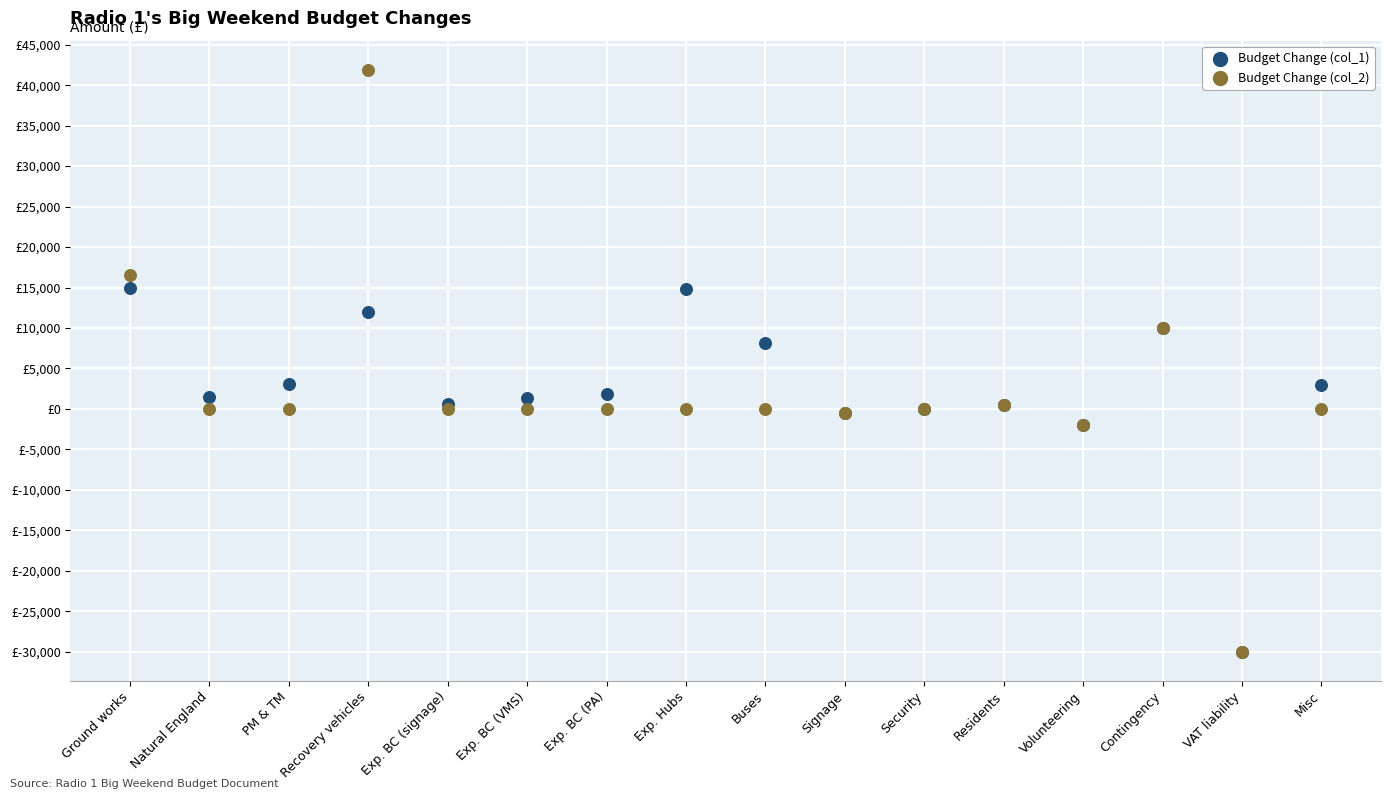

Which series contains the lowest Y value?

Budget Change (col_1)